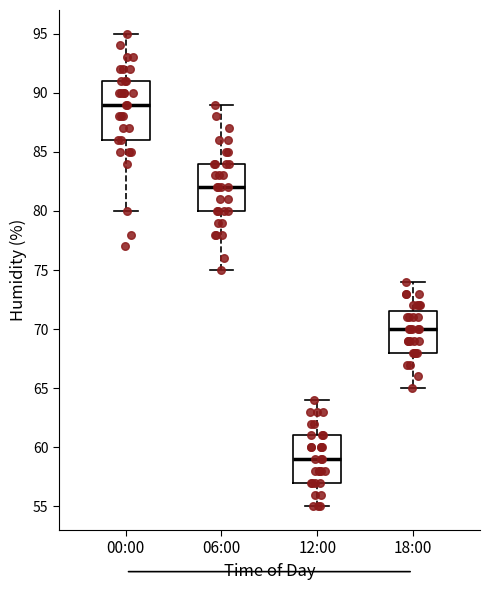

Where does the lower whisker of the box for 12:00 end on the y-axis? The values are not printed on the chart, so give them approximately, as read against the axis.

55.0